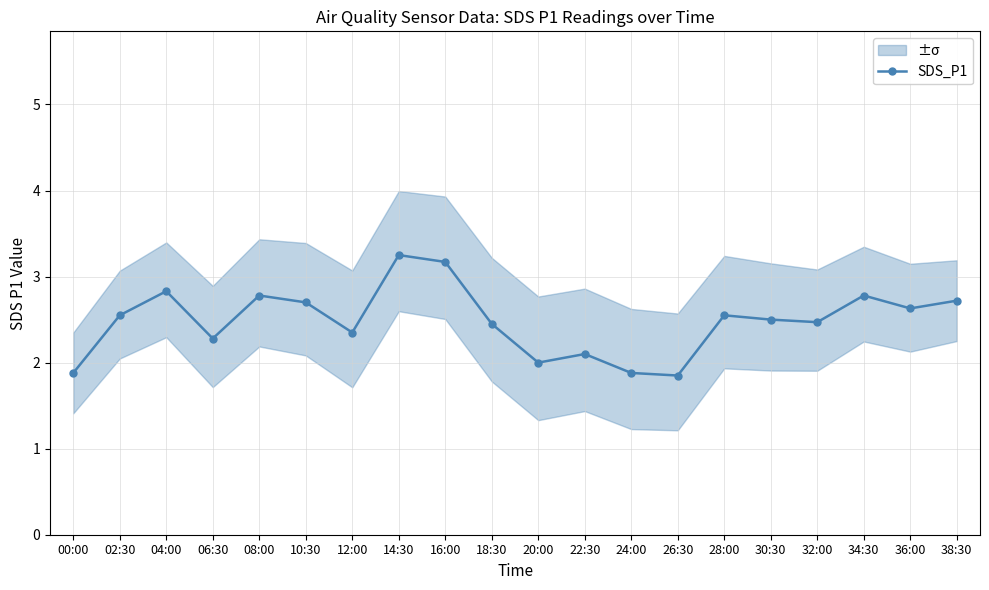

The chart shows a value of 0.8 at 14:30. True or false?

False